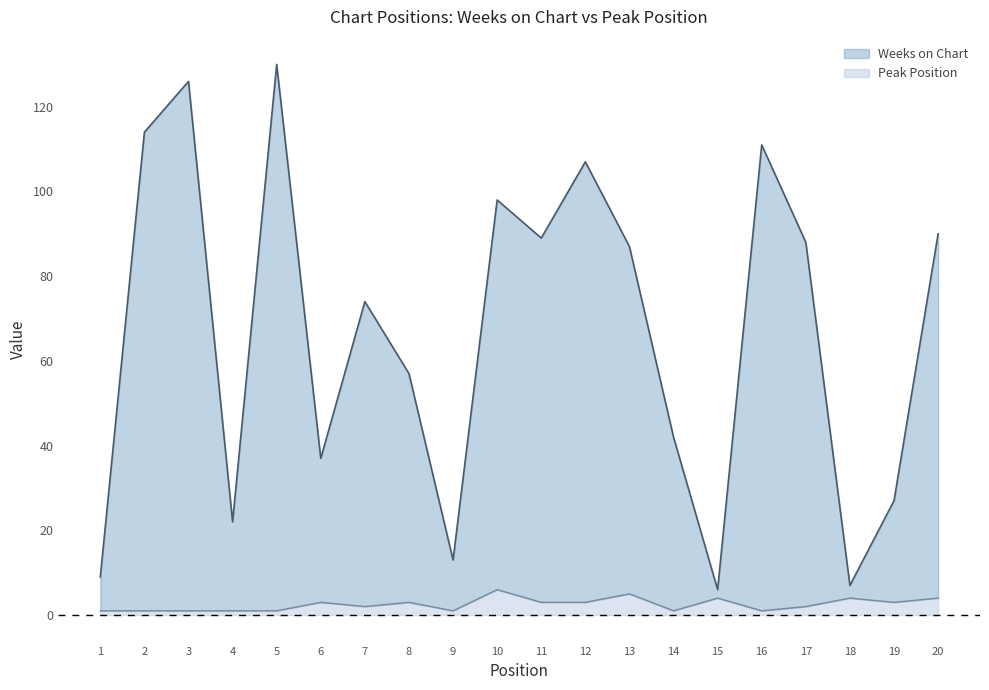

Does the chart have visible grid lines?

No